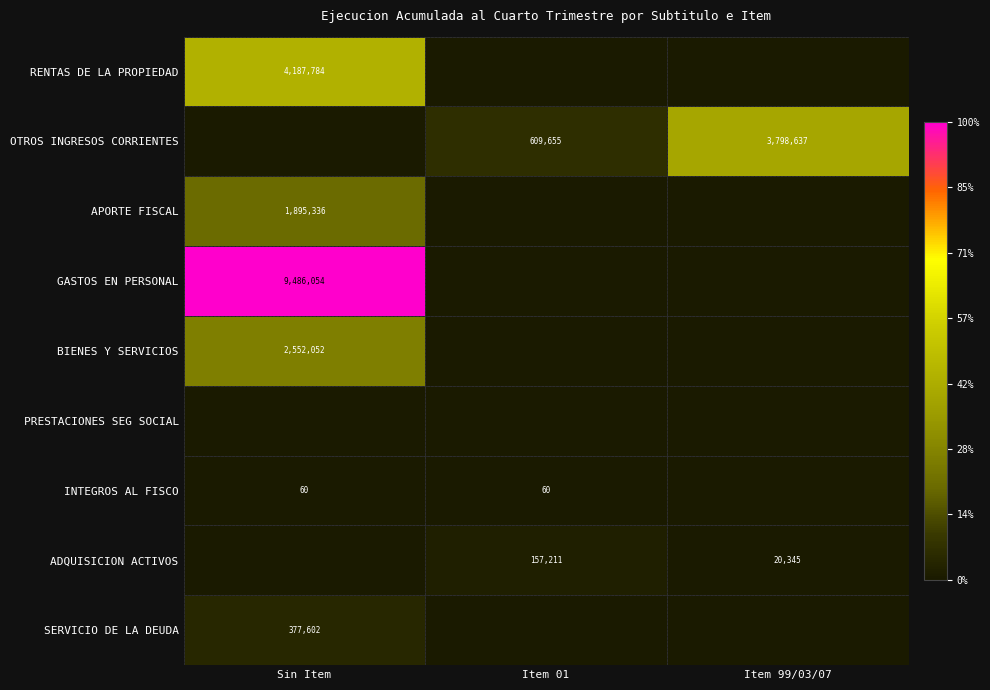

The GASTOS EN PERSONAL series shows 9486054 at Sin Item. True or false?

True